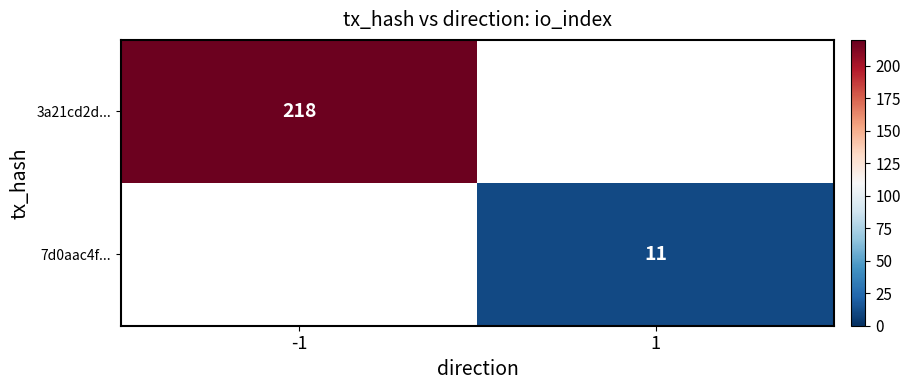

True or false: 3a21cd2d... has a value of 390 at -1.

False